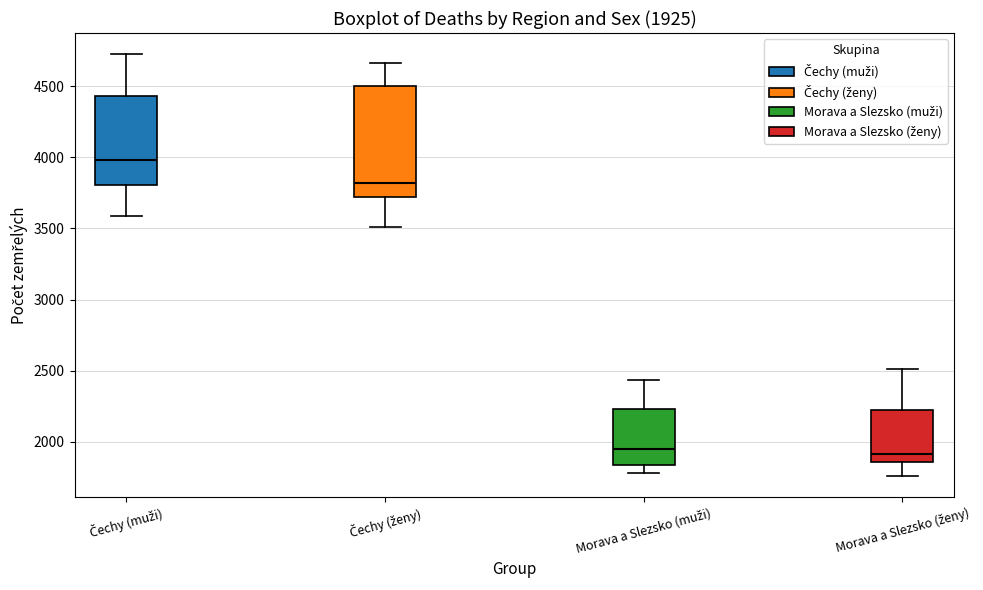

Which box has the highest median line?

Čechy (muži)